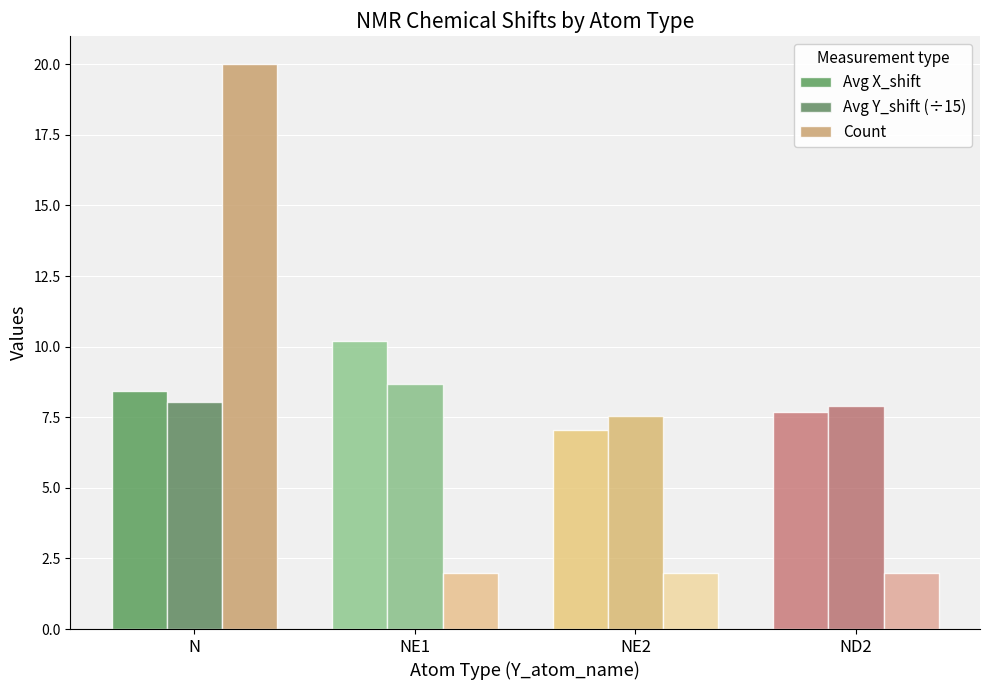

List the labels in order of Avg X_shift value, smallest first.

NE2, ND2, N, NE1